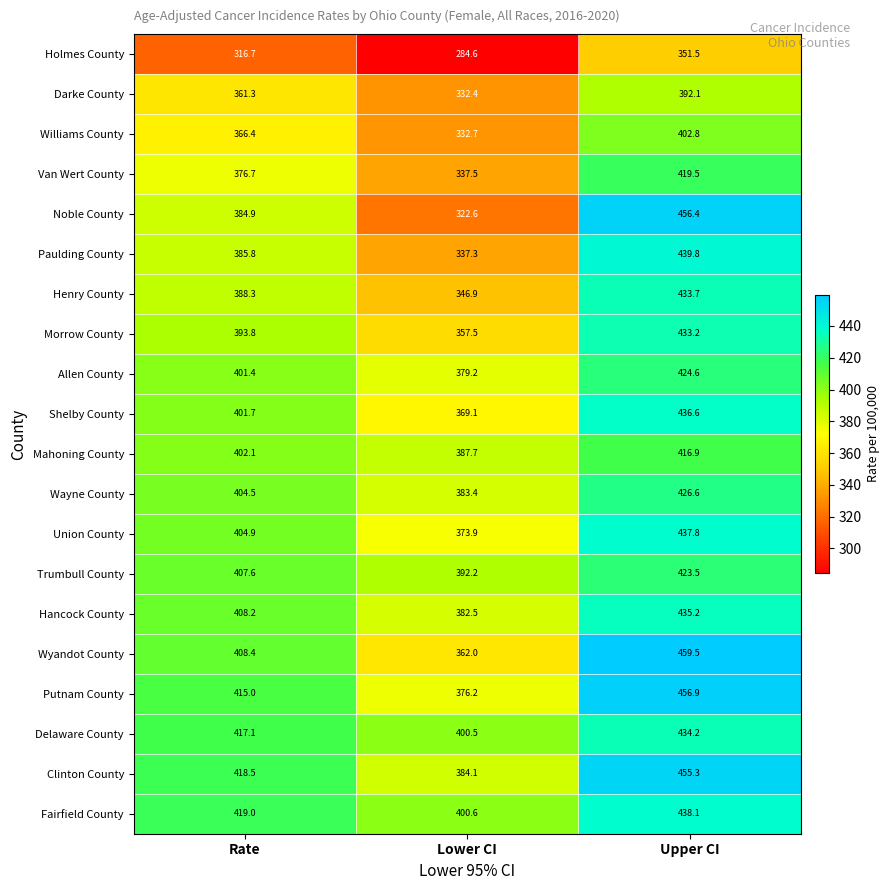

Is it true that Henry County equals 433.7 at Upper CI?

True